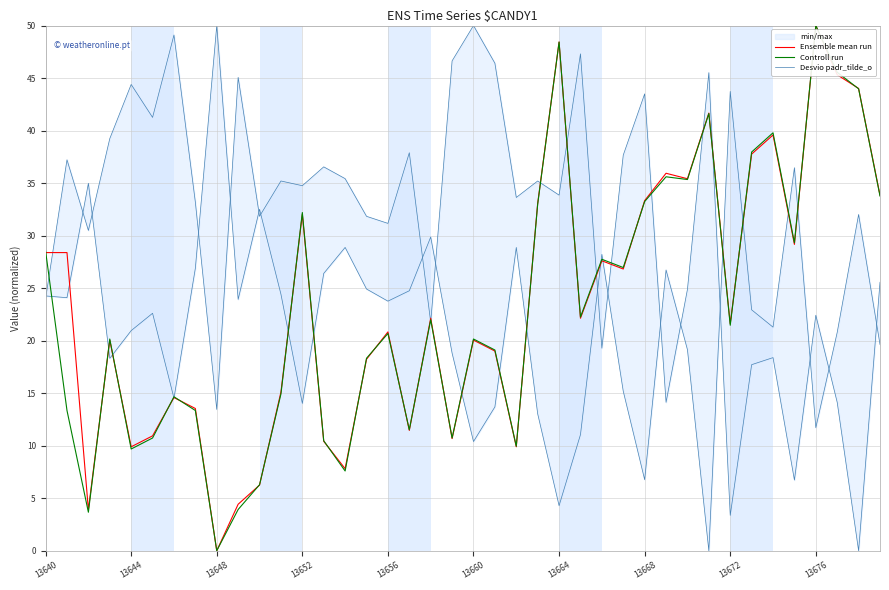

True or false: Desvio padr_tilde_o has a value of 39.5 at 13640.

False